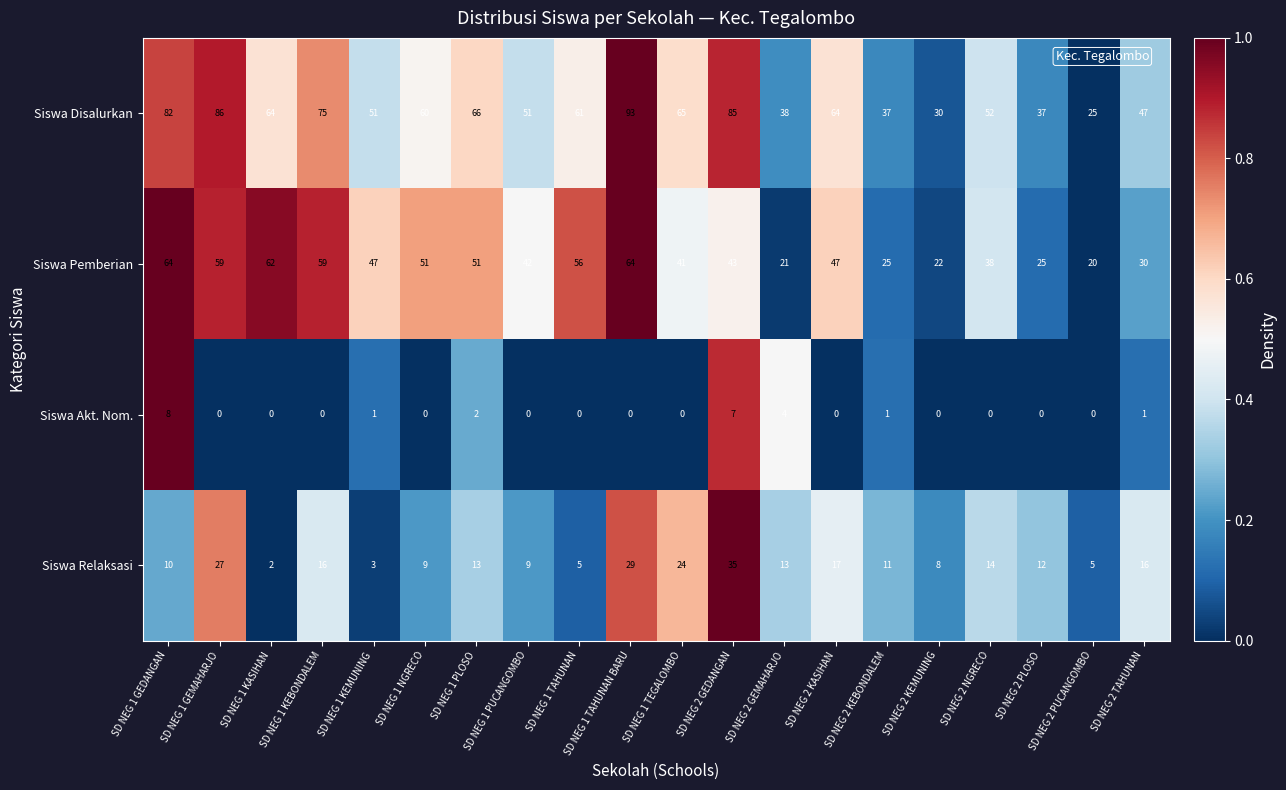

The Siswa Disalurkan series shows 85 at SD NEG 2 GEDANGAN. True or false?

True